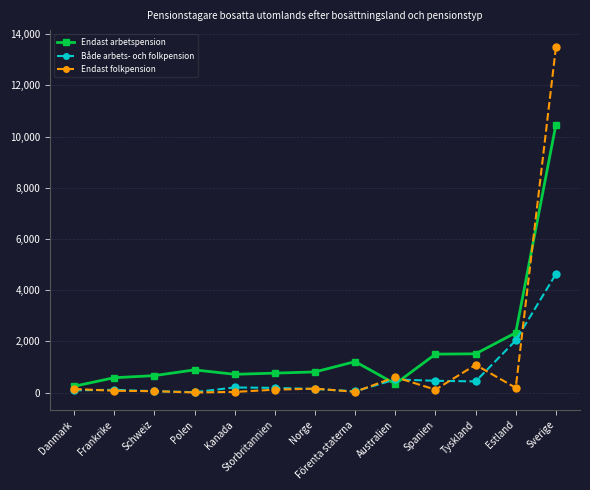

True or false: Endast folkpension has a value of 608 at Australien.

True